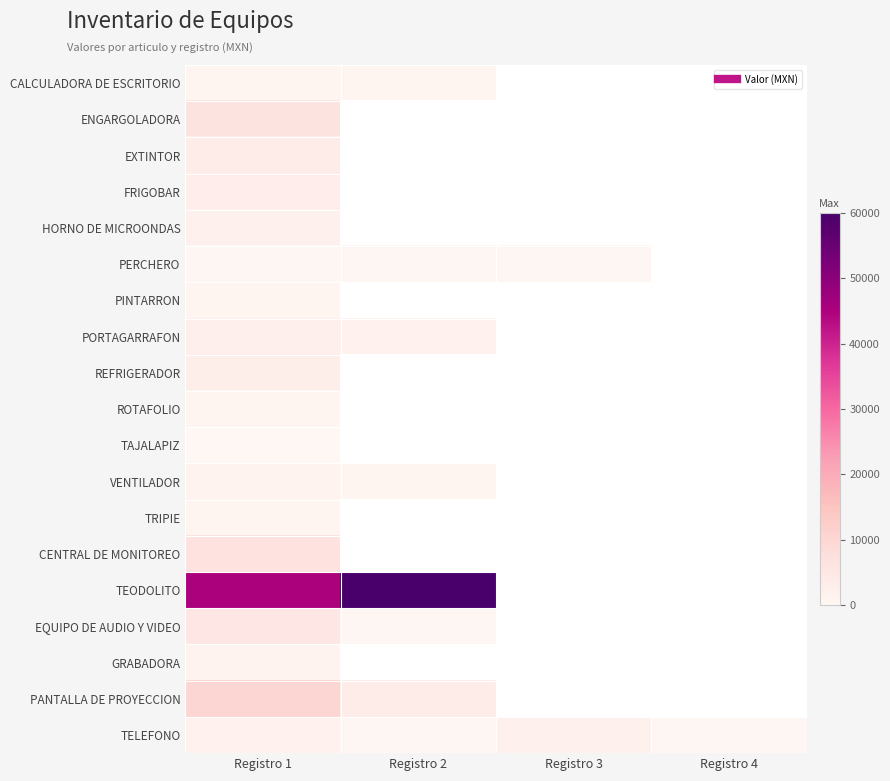

How many data points does each series have?

4